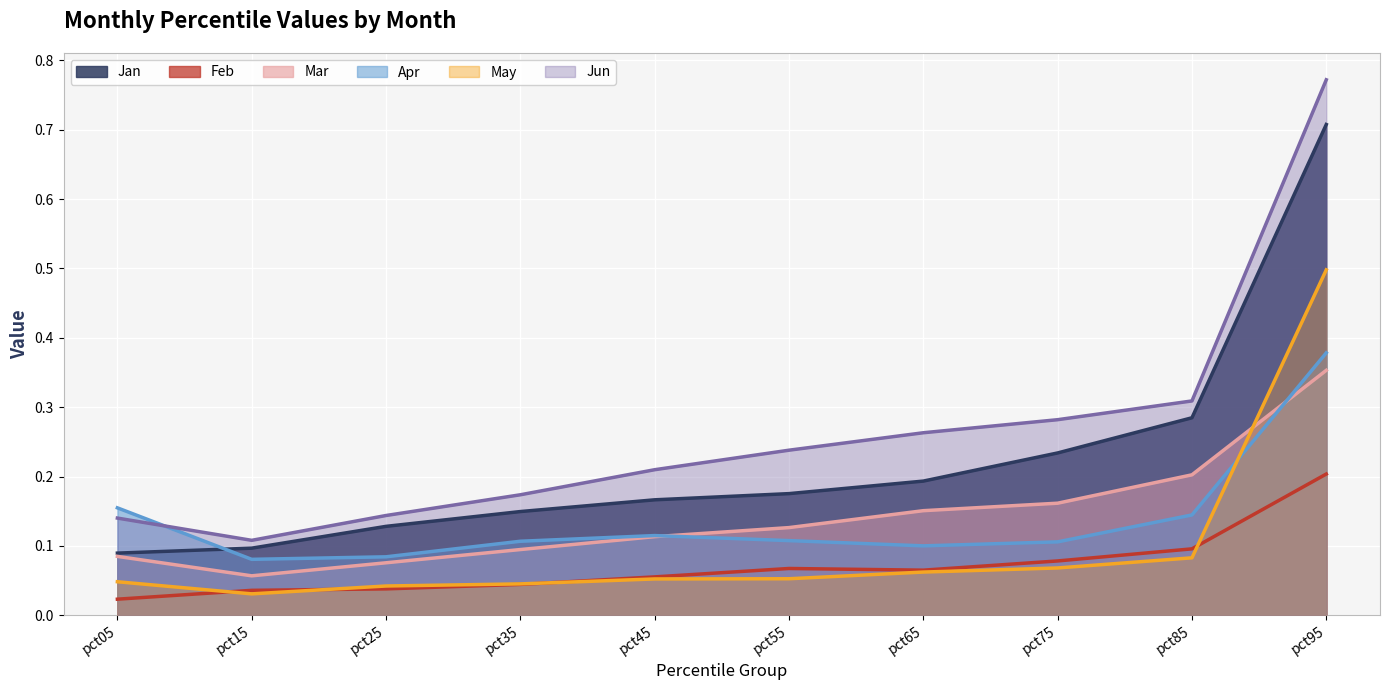

Is the value of Mar at pct75 greater than the value of Jan at pct35?

Yes